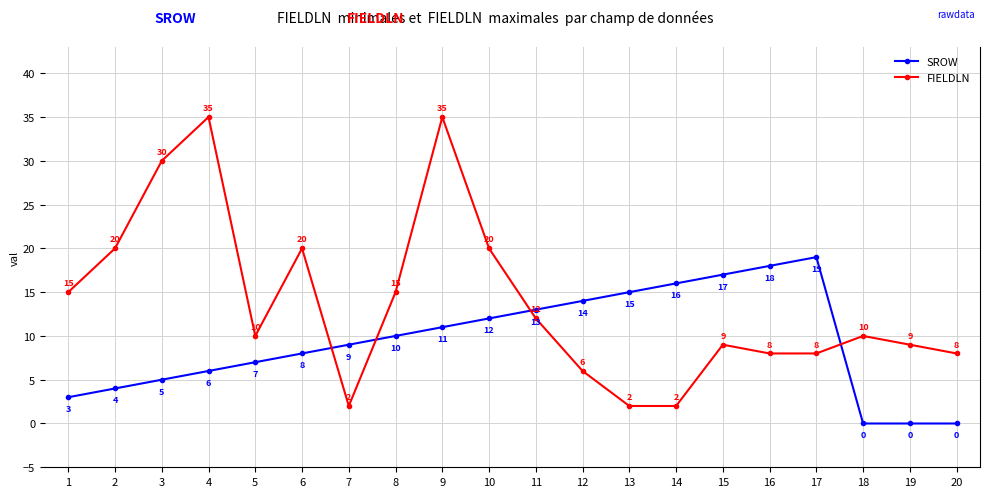

Reading left to right, extract all data points from this chart.

SROW: 3	4	5	6	7	8	9	10	11	12	13	14	15	16	17	18	19	0	0	0
FIELDLN: 15	20	30	35	10	20	2	15	35	20	12	6	2	2	9	8	8	10	9	8